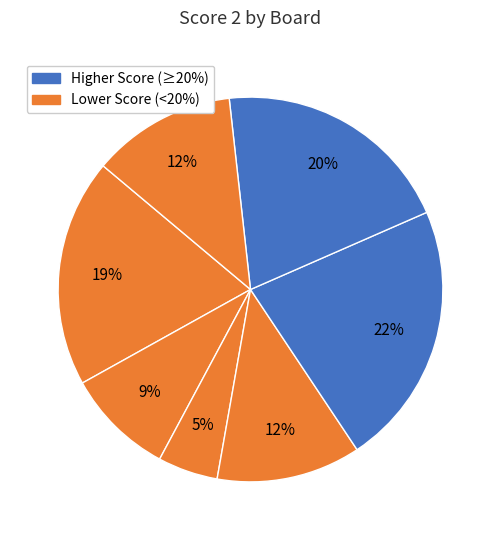

What is the largest slice in the pie chart?

Board 6